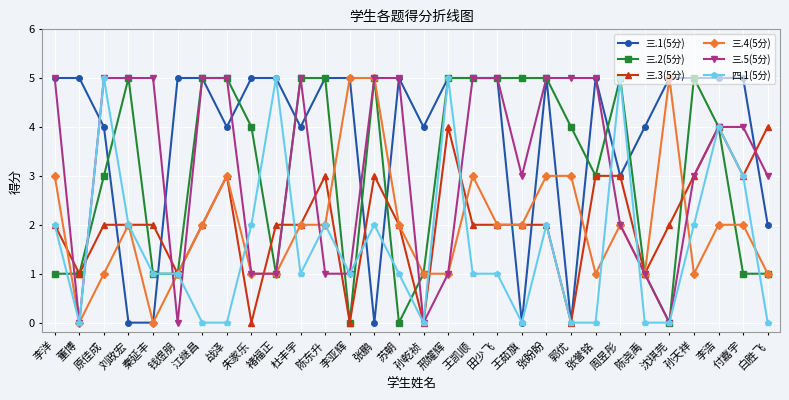

Between 郭优 and 李浩, which series saw the biggest shift?

三.1(5分)